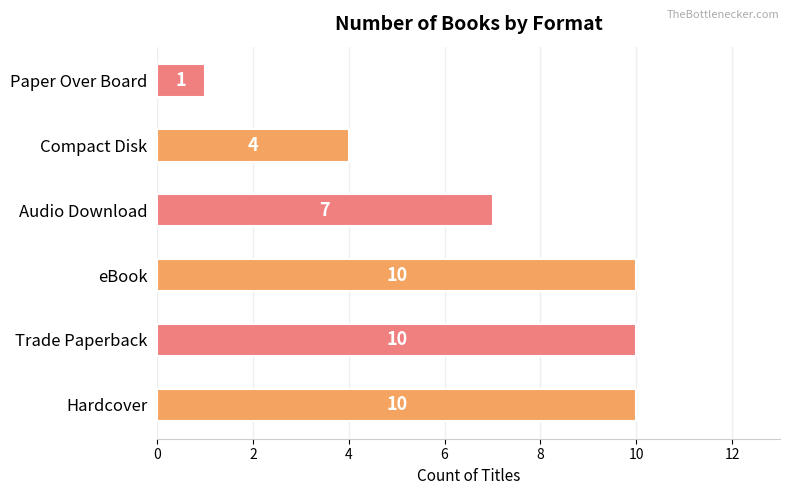

What is the difference between the second highest and second lowest values?

6